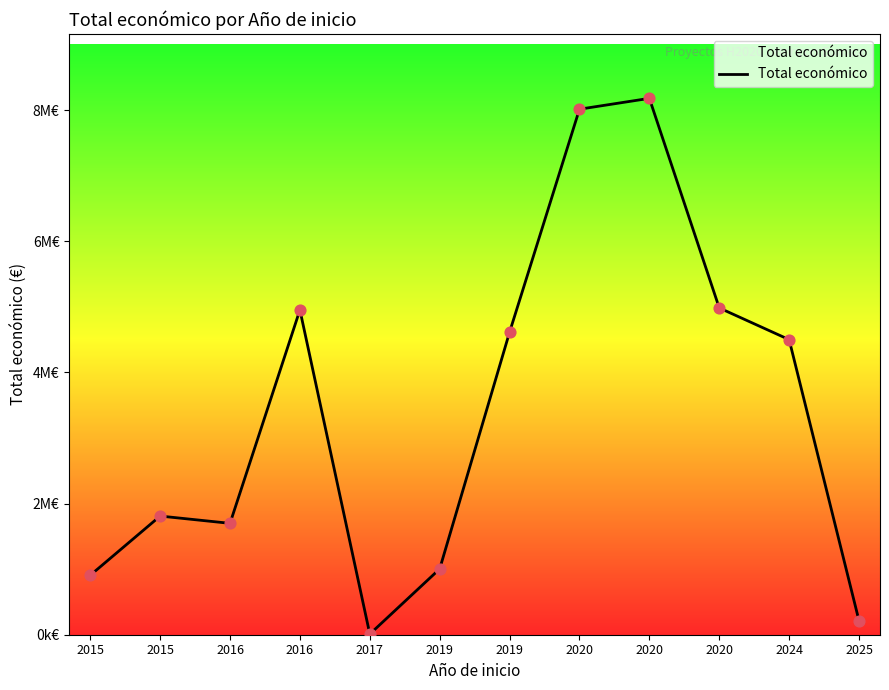

Between 2019 and 2016, which is larger?

2016